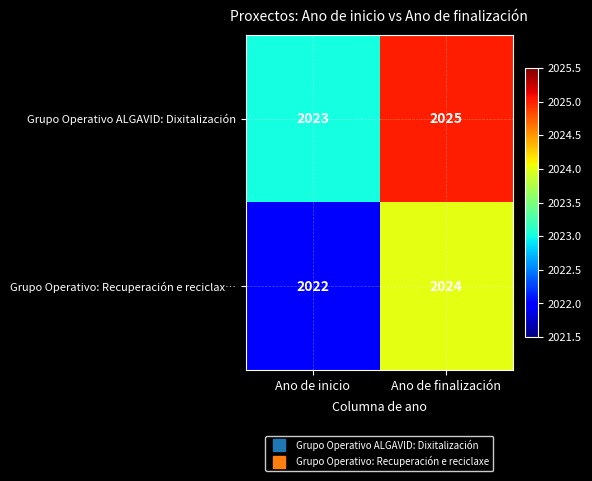

How many series are shown in this chart?

2